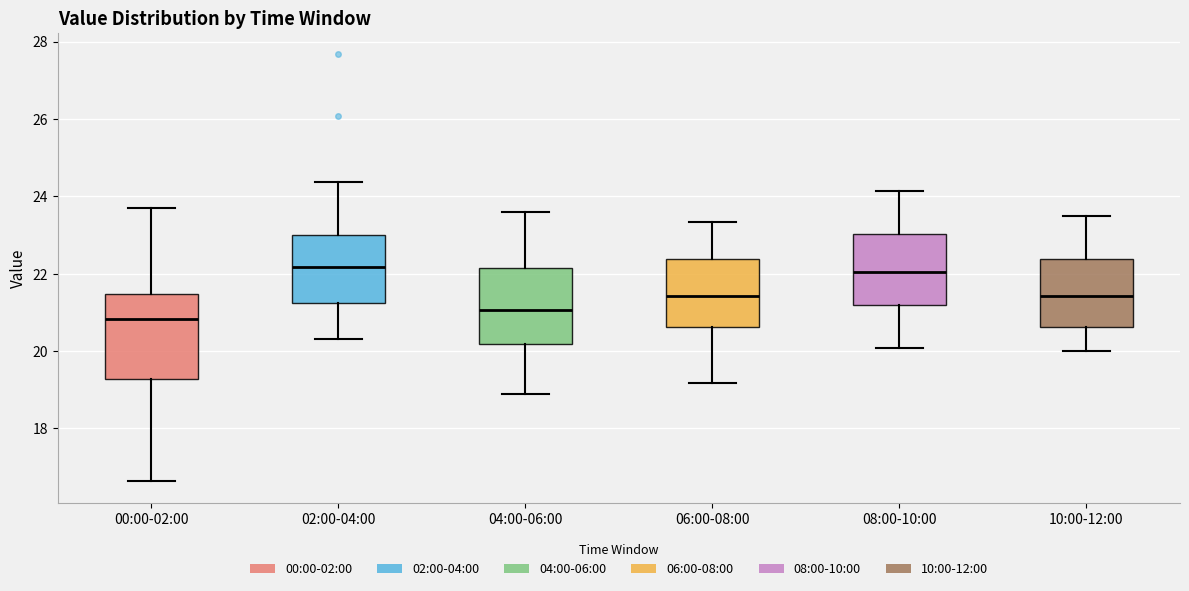

Which box has the lowest median line?

00:00-02:00